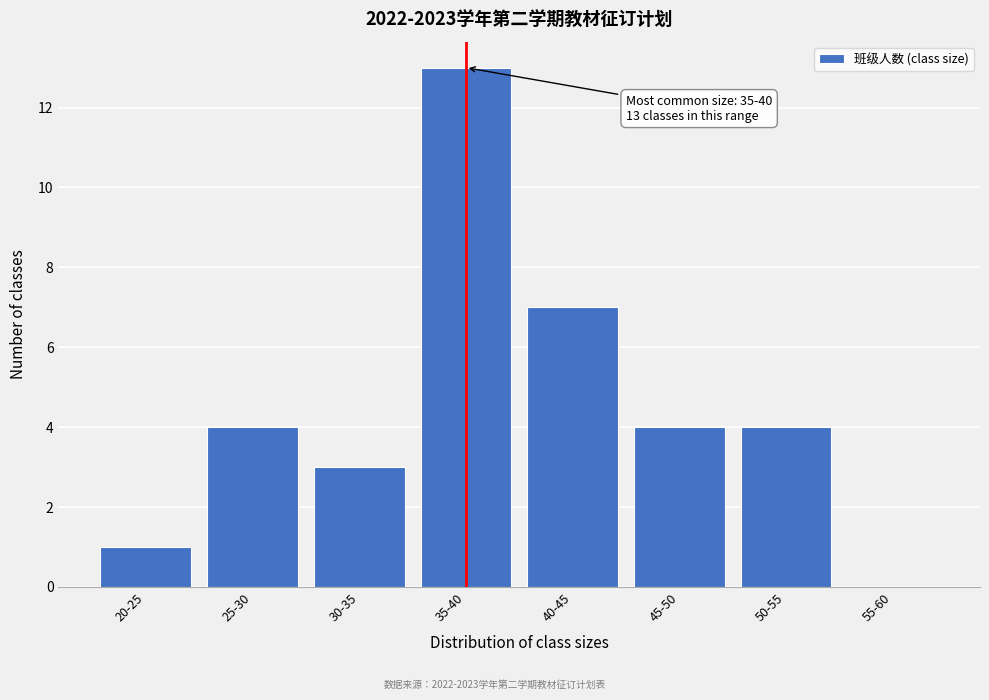

Reading left to right, transcribe all the data shown in this chart.

20-25=1	25-30=4	30-35=3	35-40=13	40-45=7	45-50=4	50-55=4	55-60=0